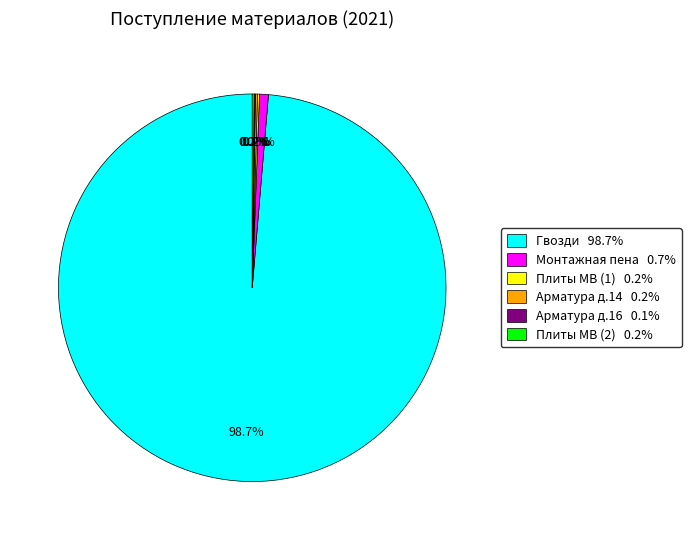

What percentage is NOT represented by Монтажная пена?

99.3%